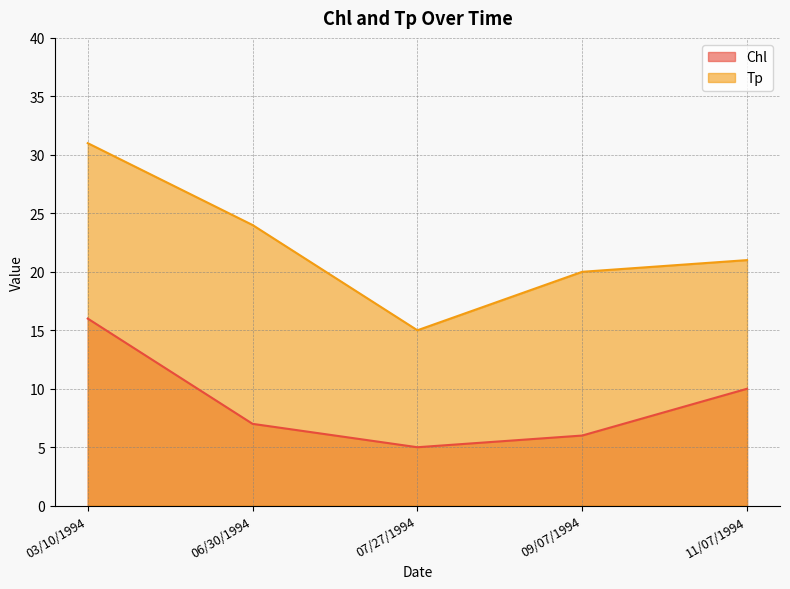

At how many categories does at least one series exceed 12?

5